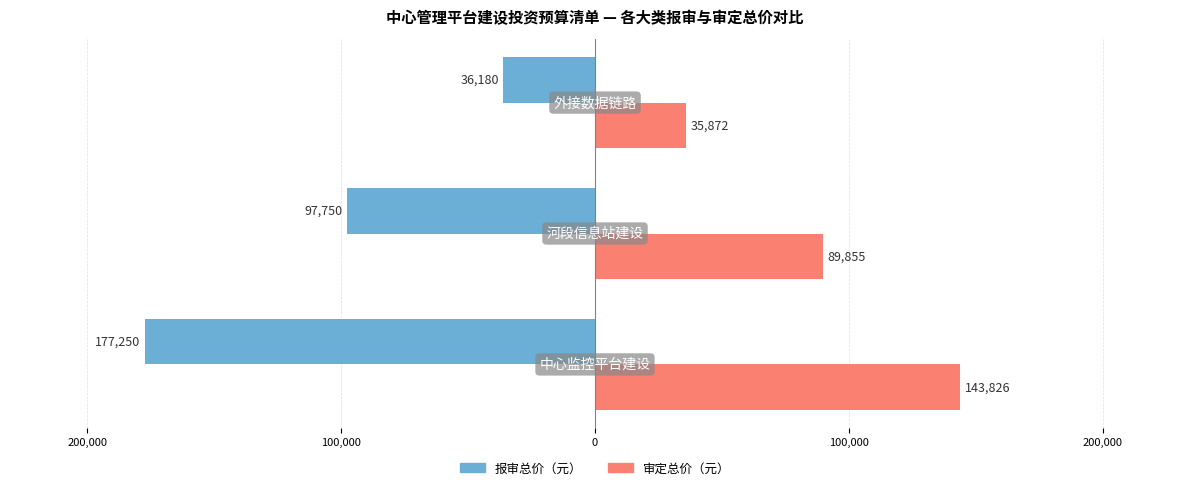

What are all the series names shown in the legend?

报审总价（元）, 审定总价（元）